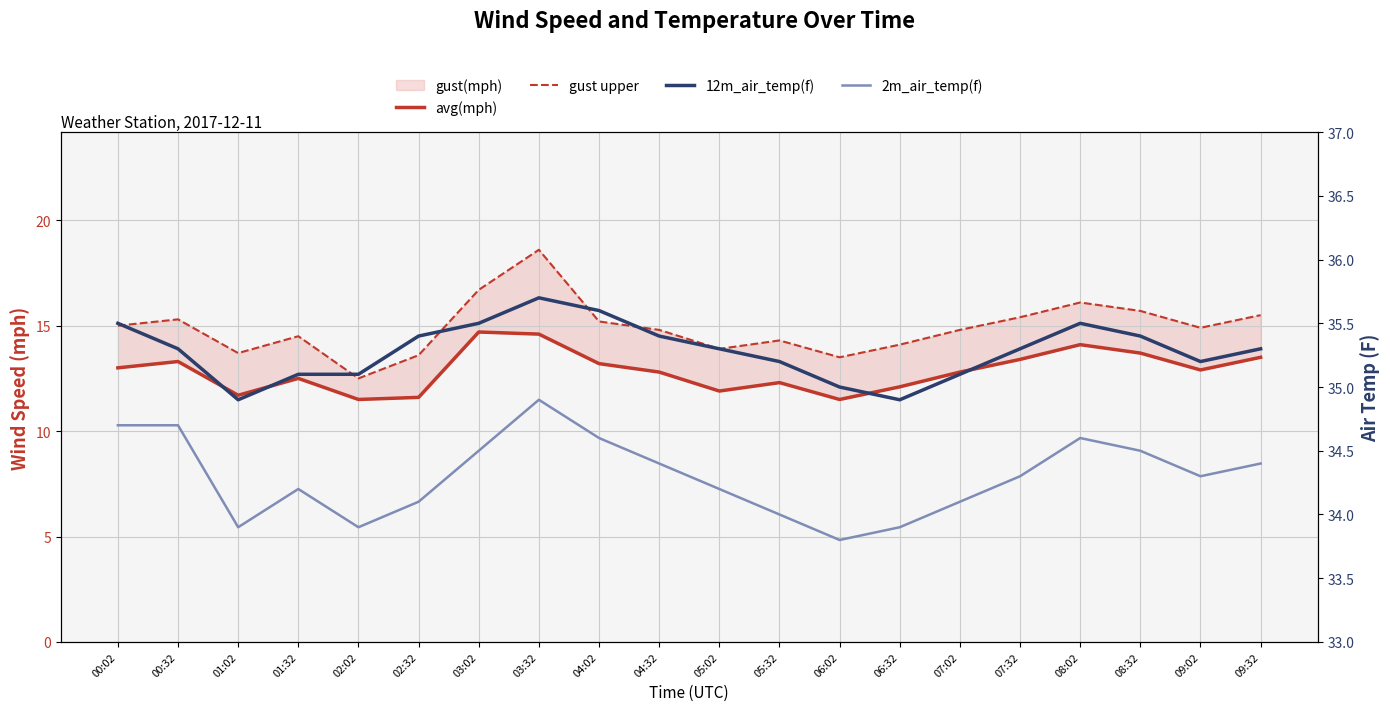

At which label is 2m_air_temp(f) closest to 34?

05:32